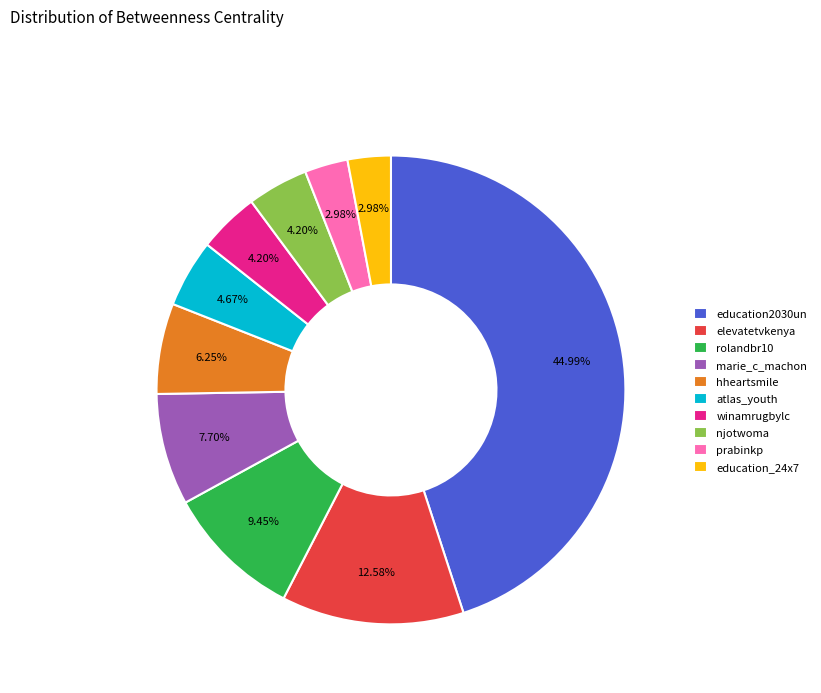

Combined, do education_24x7 and winamrugbylc account for over 50%?

No